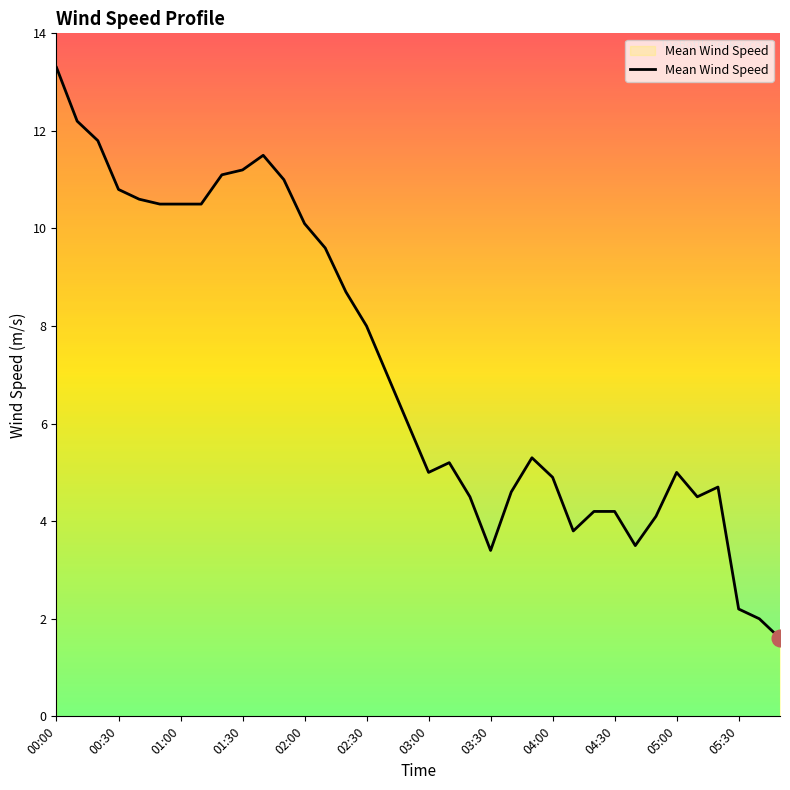

What is the difference between the maximum and minimum values?

11.7